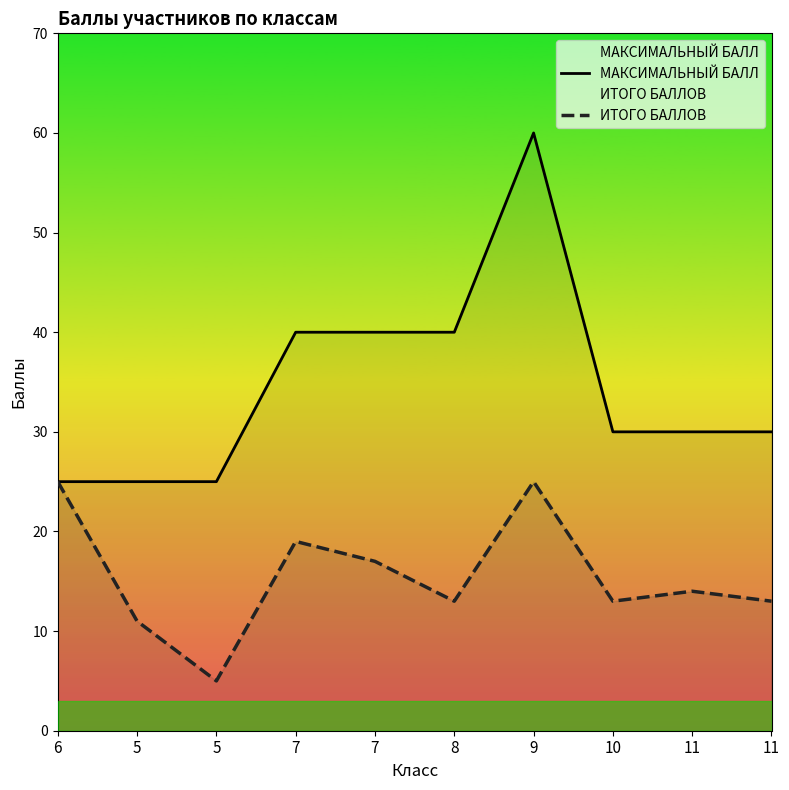

Which series has the largest total across all categories?

МАКСИМАЛЬНЫЙ БАЛЛ